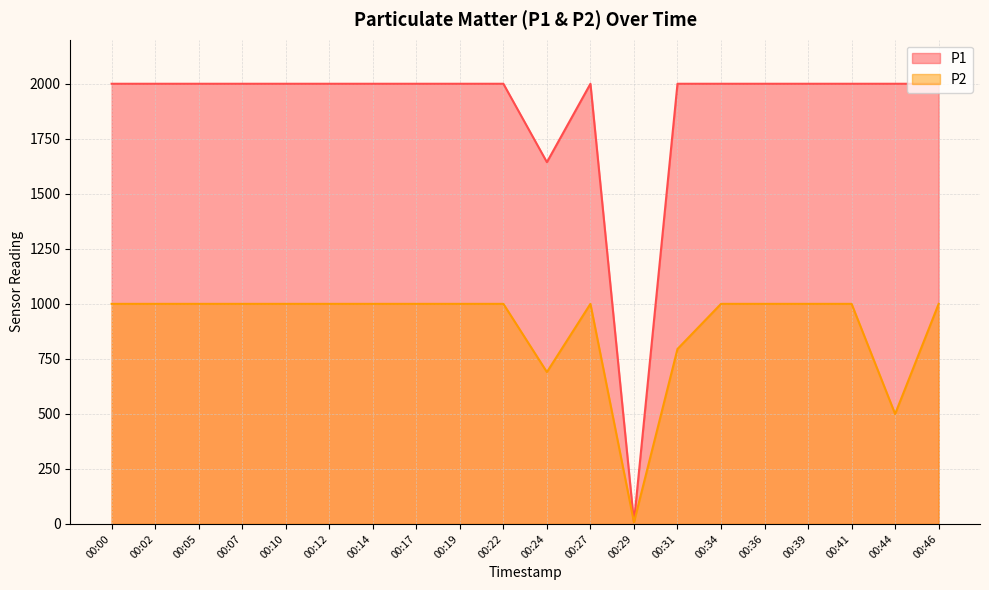

Rank the series by their average value, from lowest to highest.

P2, P1